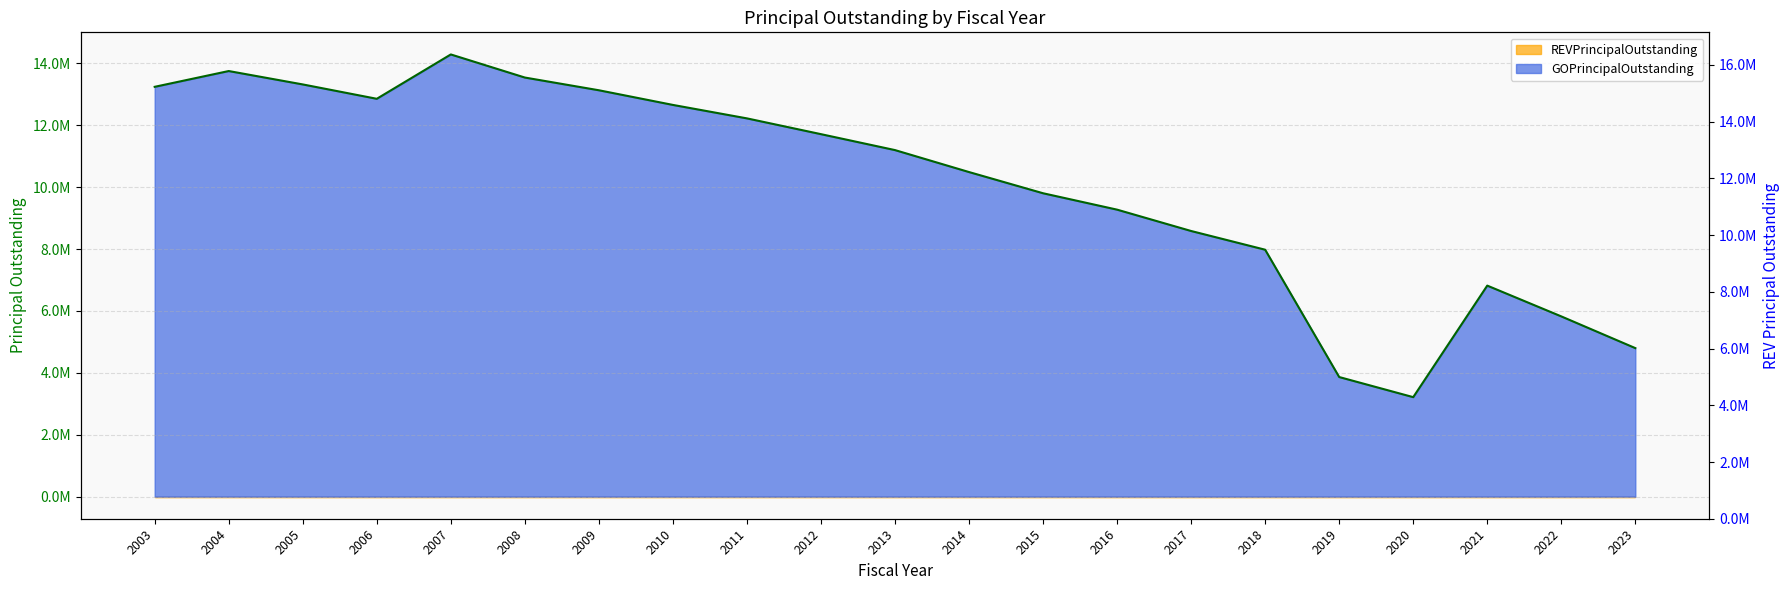

True or false: the data shows 7445534 at 2008.

False